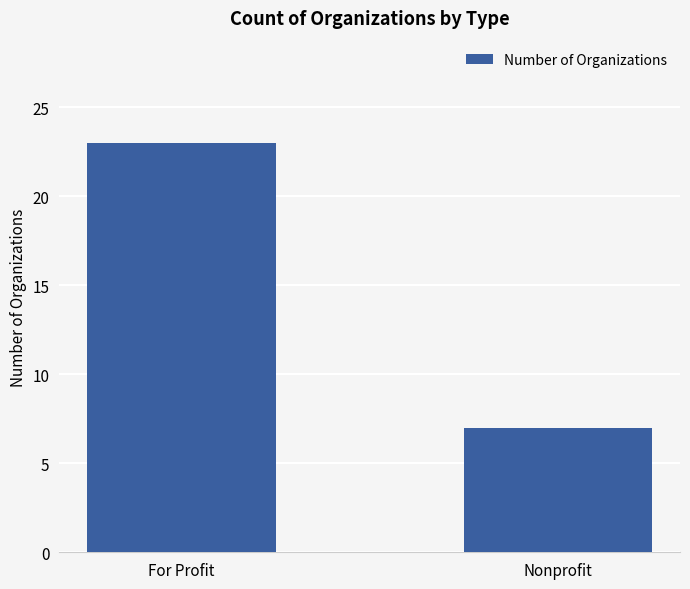

What is the value of the 2nd bar from the left?

7